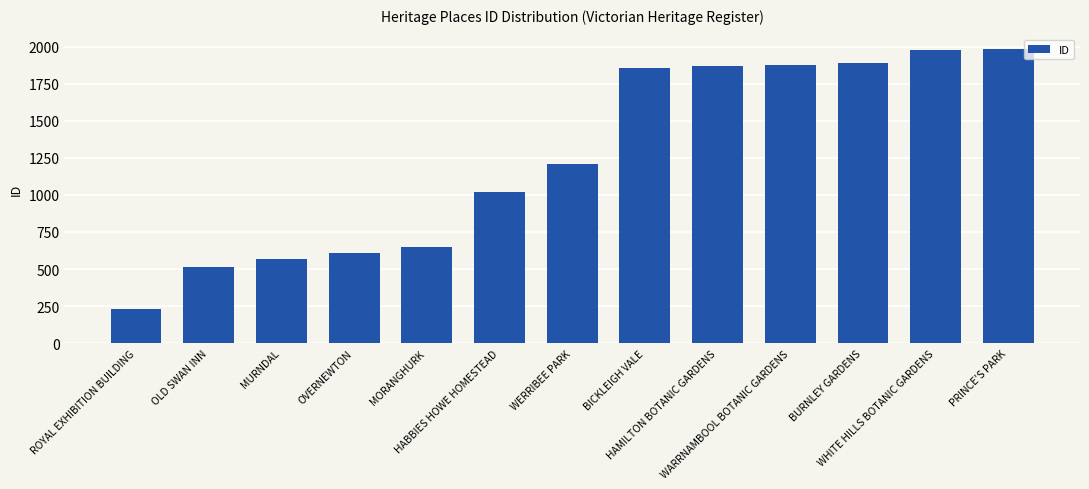

What is the value of the 12th bar from the left?

1978